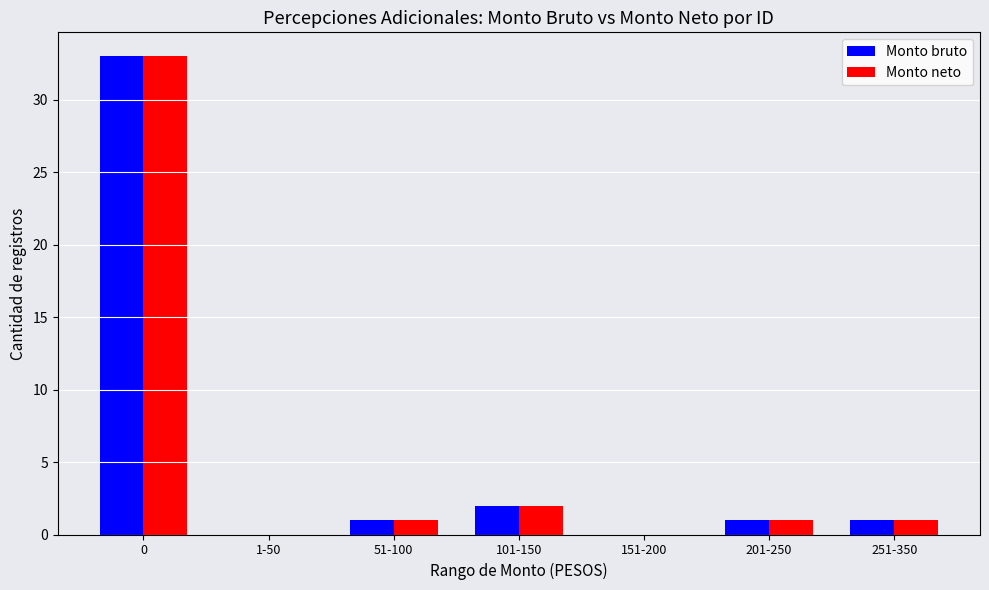

What is the total value across all series at 101-150?

4